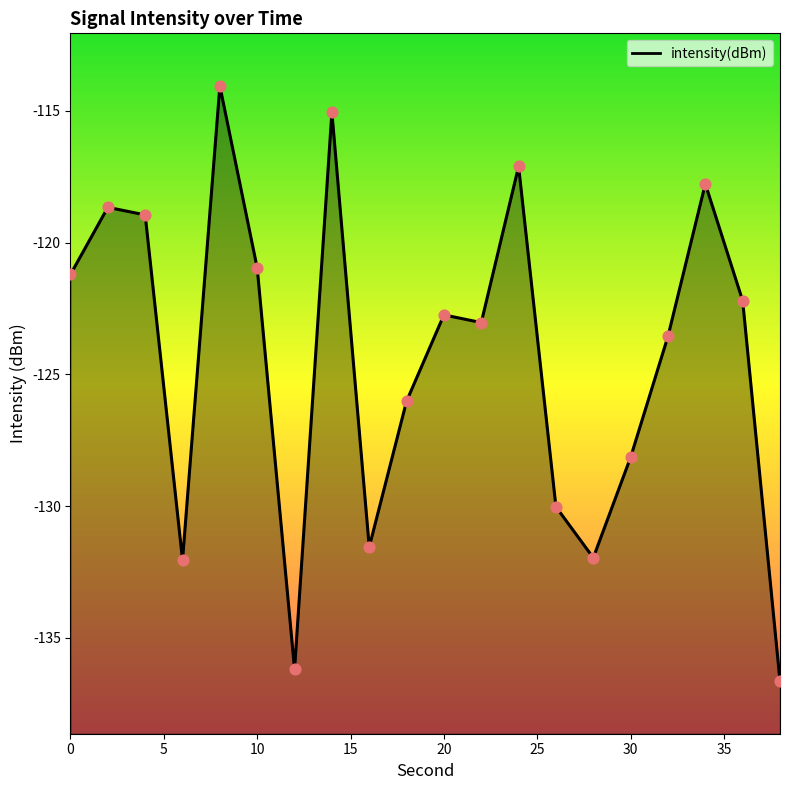

What is the change in value from 2 to 32?

-4.9